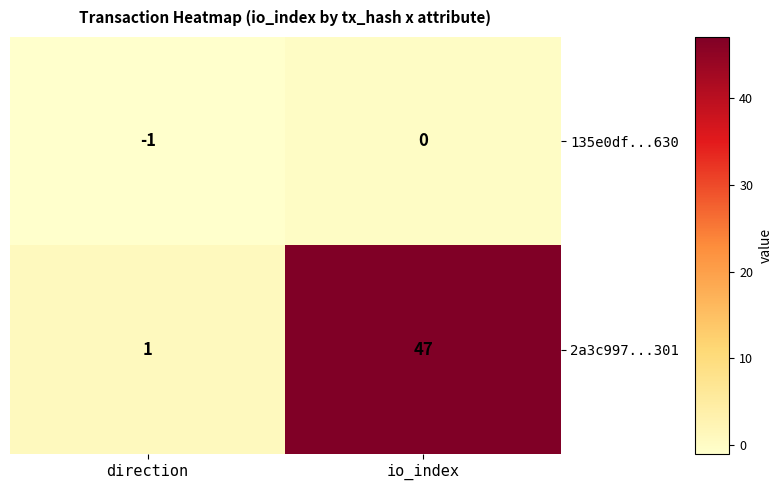

At which category is the sum across all series the highest?

io_index